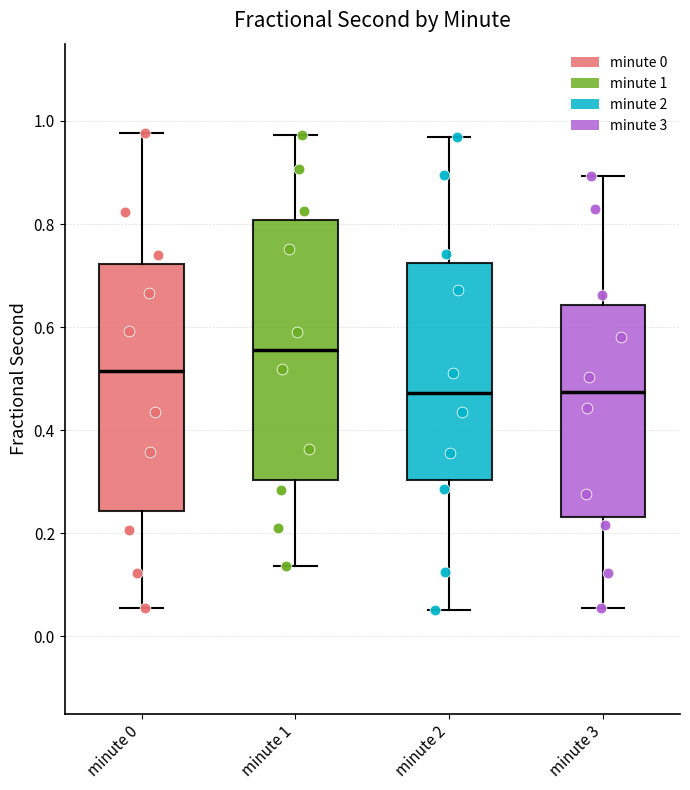

Reading left to right, read every box against the y-axis: the position of its median line, the range the box covers, and the ends of its whiskers. The values are not printed on the chart, so give them approximately, as read against the axis.

minute 0: median 0.52, box 0.24 to 0.72, whiskers 0.06 to 0.98
minute 1: median 0.56, box 0.30 to 0.80, whiskers 0.14 to 0.98
minute 2: median 0.48, box 0.30 to 0.72, whiskers 0.06 to 0.96
minute 3: median 0.48, box 0.24 to 0.64, whiskers 0.06 to 0.90